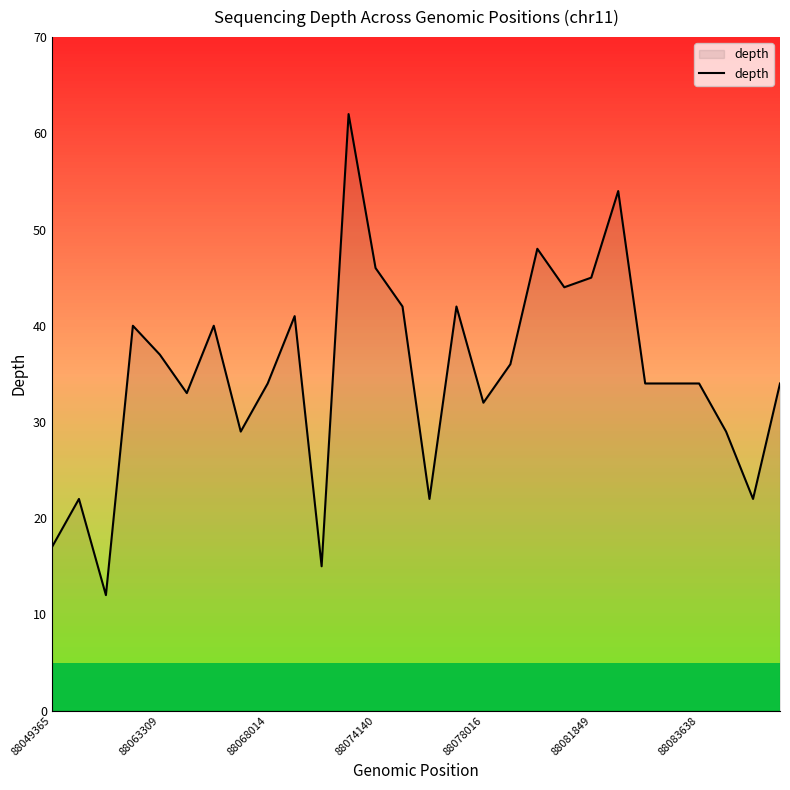

What is the difference between the maximum and minimum values?

50